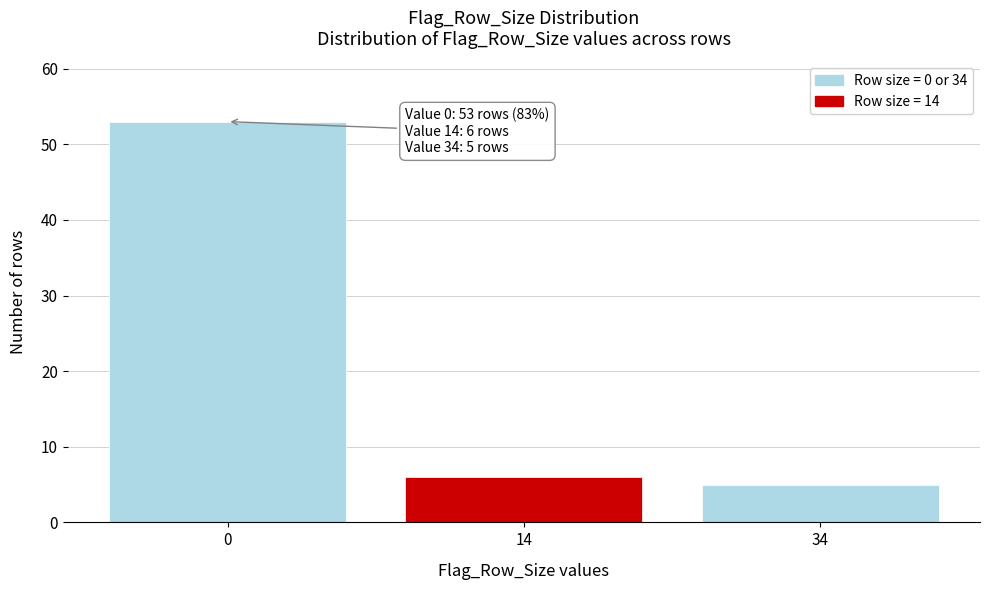

Reading left to right, transcribe all the data shown in this chart.

53	6	5